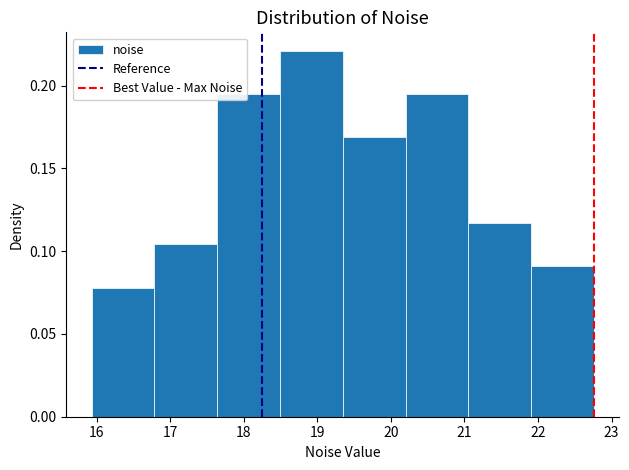

What is the height of the bar covering 21.1 to 21.9 on the x-axis? Neither the bar edges nor the heights are printed on the chart, so give them approximately, as read against the axes.

0.115